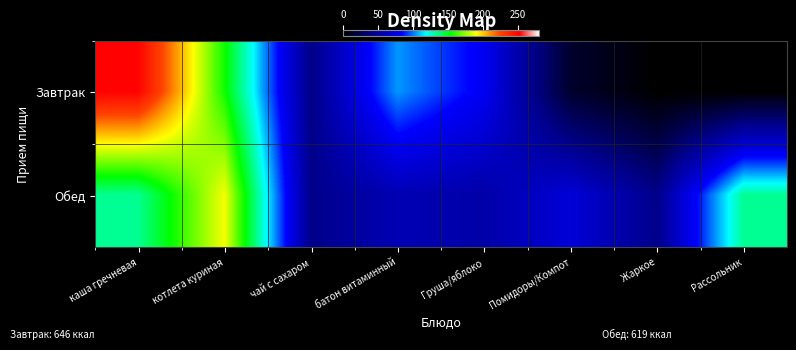

Which series has the widest spread of values?

Завтрак